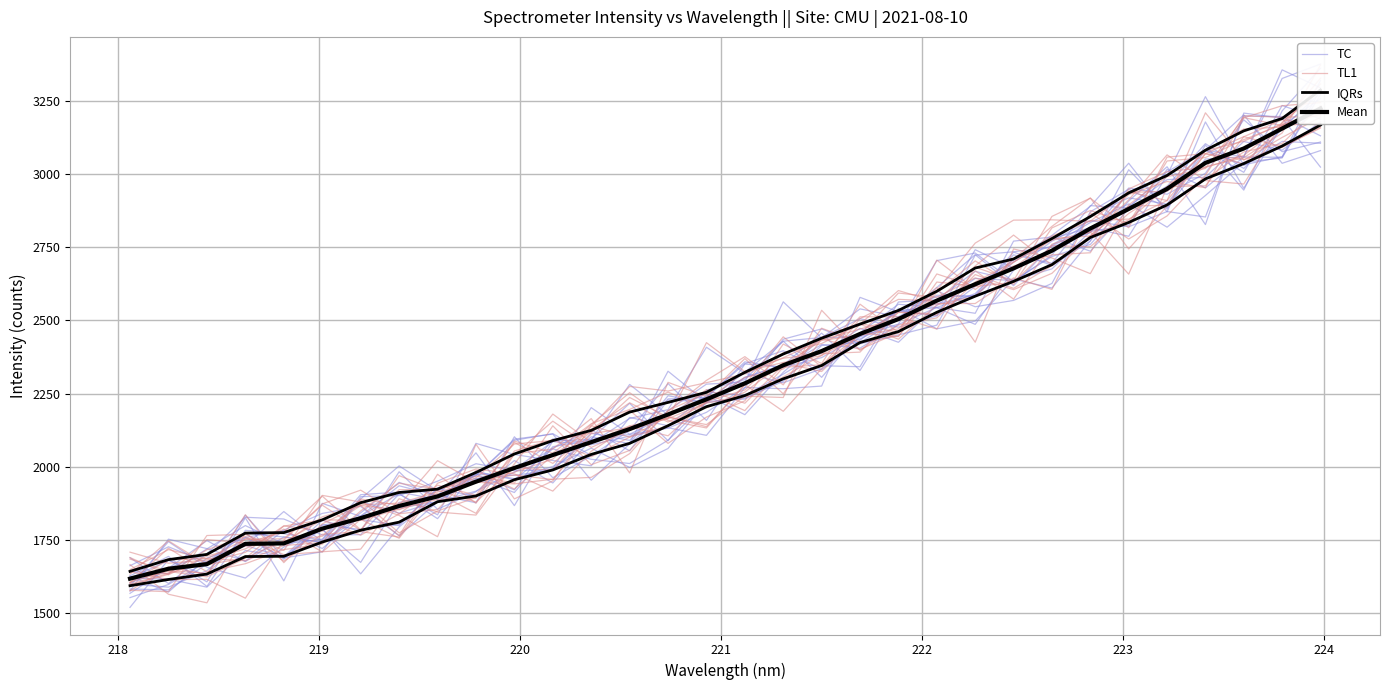

In TC, how many points are higher than both neighbors (excluding endpoints)?

8